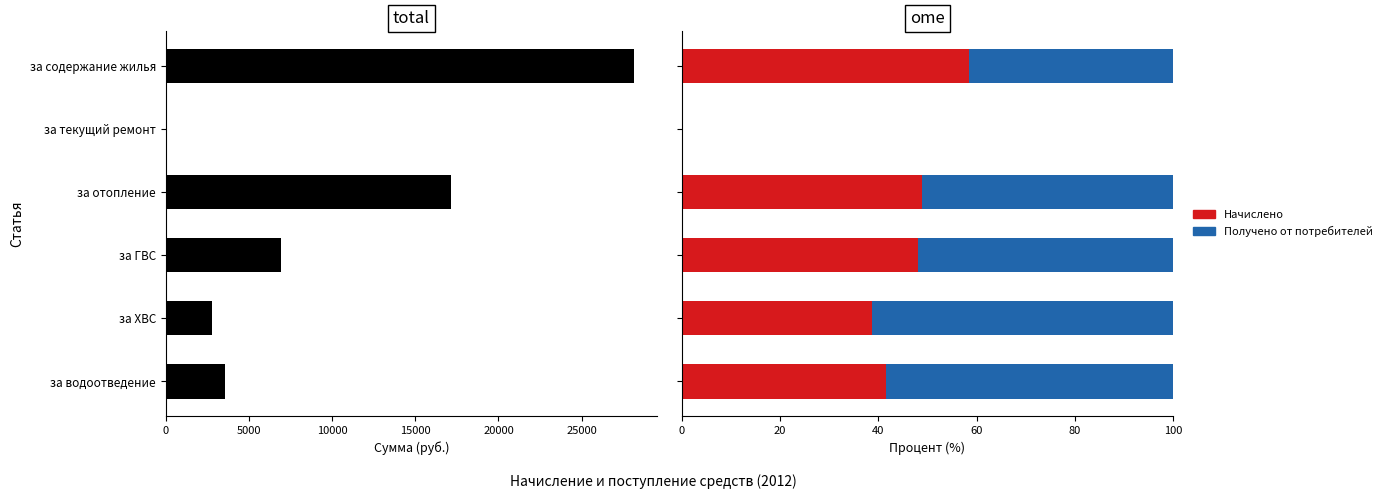

How many values in Получено от потребителей are above zero?

5